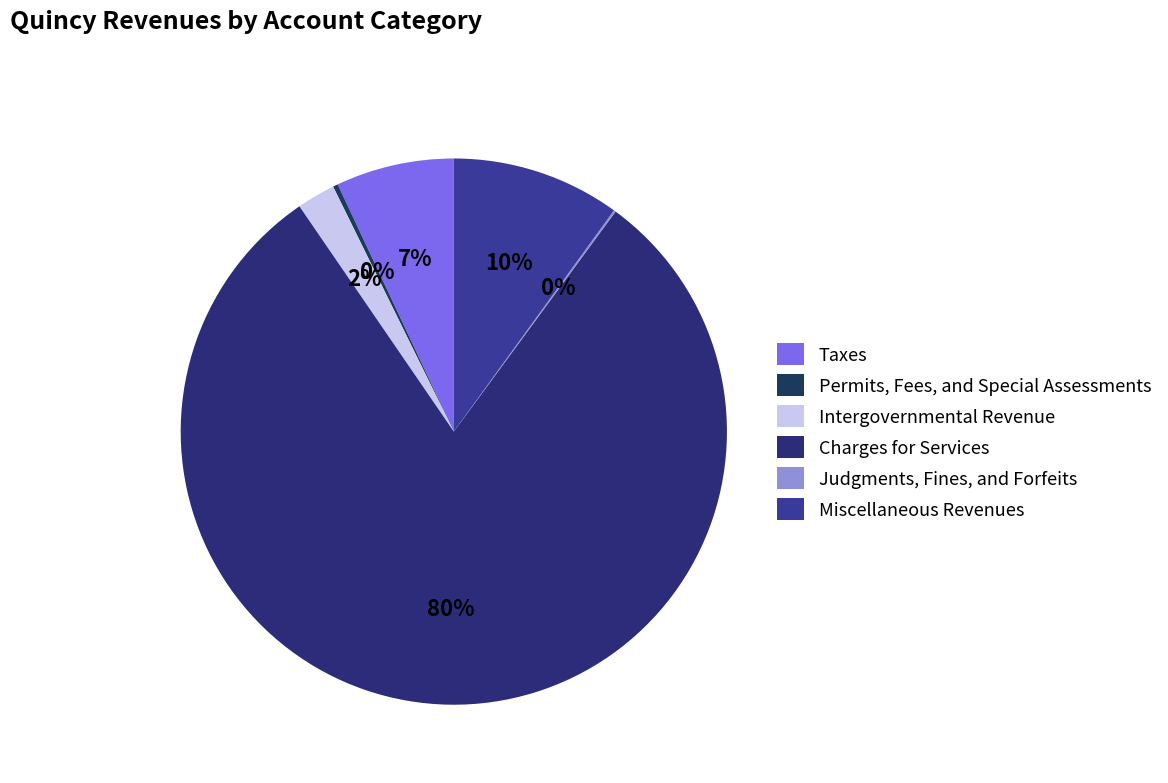

What percentage do Judgments, Fines, and Forfeits and Taxes together represent?

7.1%